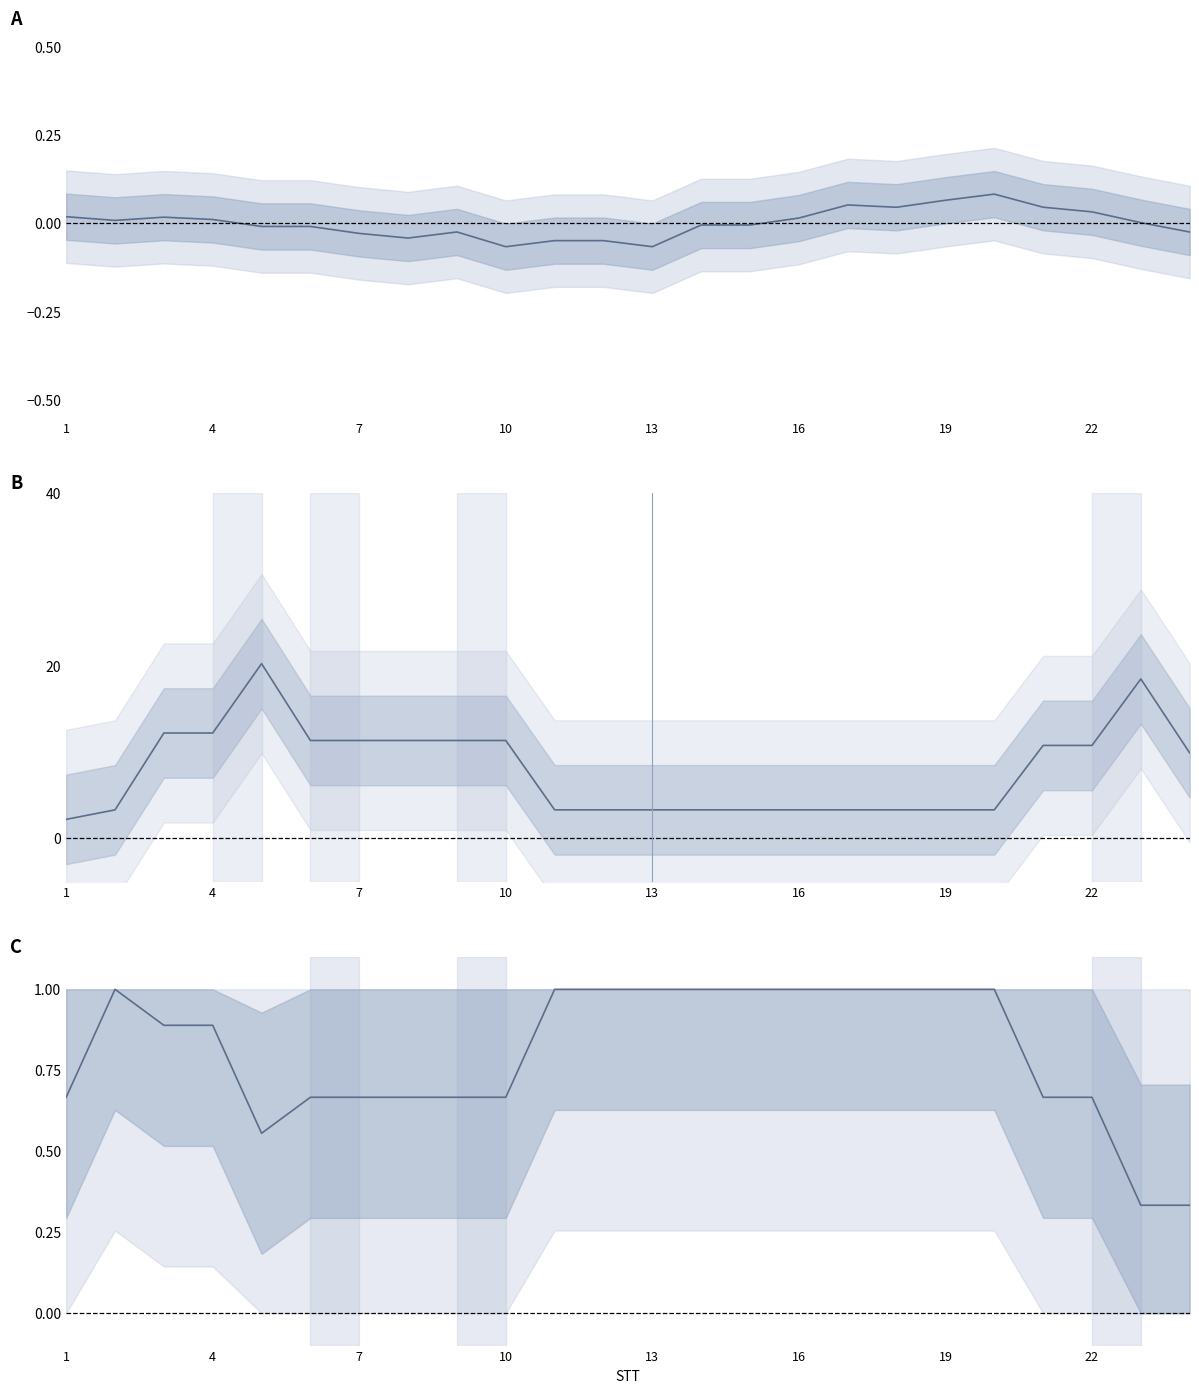

What is the difference between the maximum and minimum values in the Phí xử lý GD (chuẩn hóa) series?

0.7